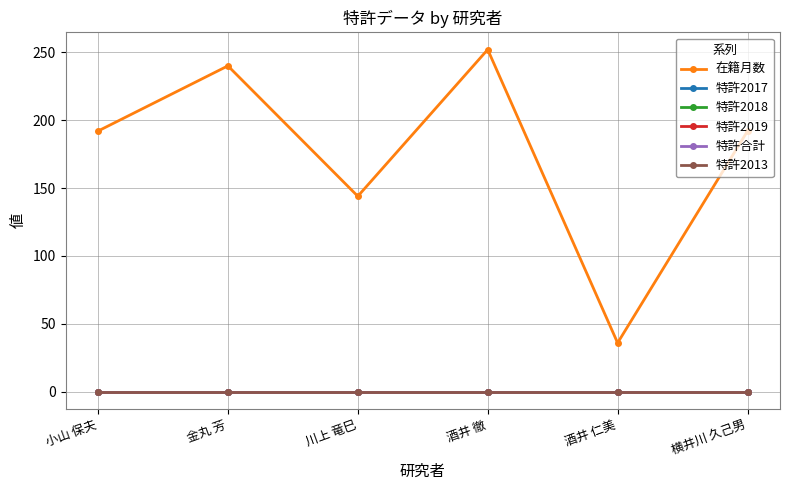

Reading right to left, extract all data points from this chart.

在籍月数: 192	36	252	144	240	192
特許2017: 0	0	0	0	0	0
特許2018: 0	0	0	0	0	0
特許2019: 0	0	0	0	0	0
特許合計: 0	0	0	0	0	0
特許2013: 0	0	0	0	0	0